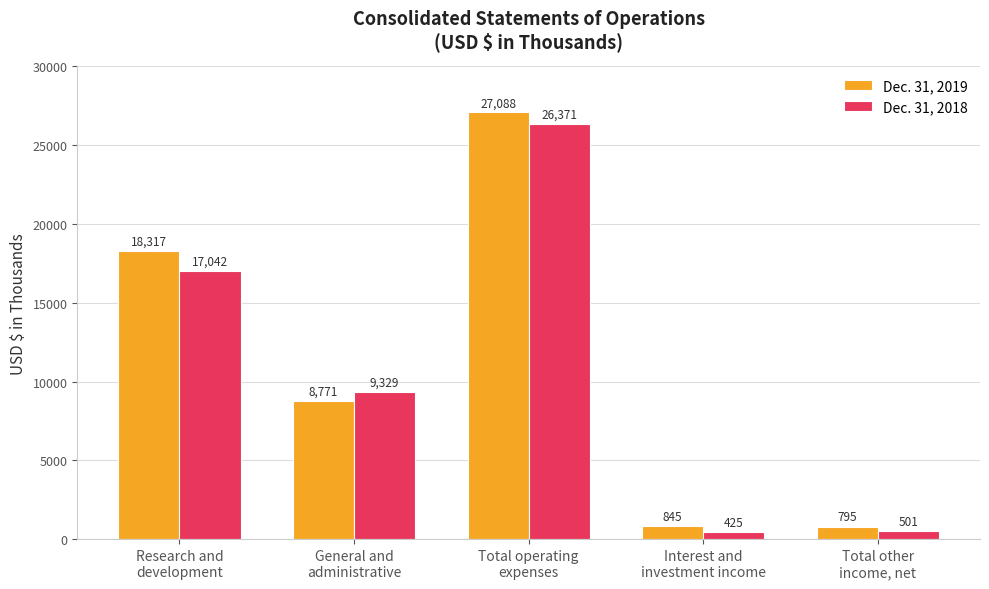

Where does the Dec. 31, 2019 series first go above 8771?

Research and
development